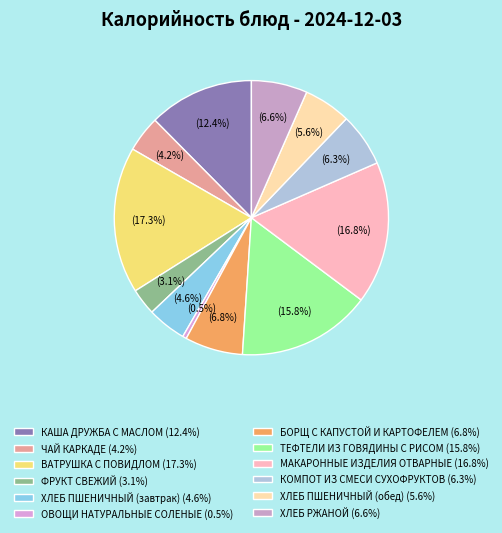

What percentage is the КАША ДРУЖБА С МАСЛОМ slice, to the nearest percent?

12%